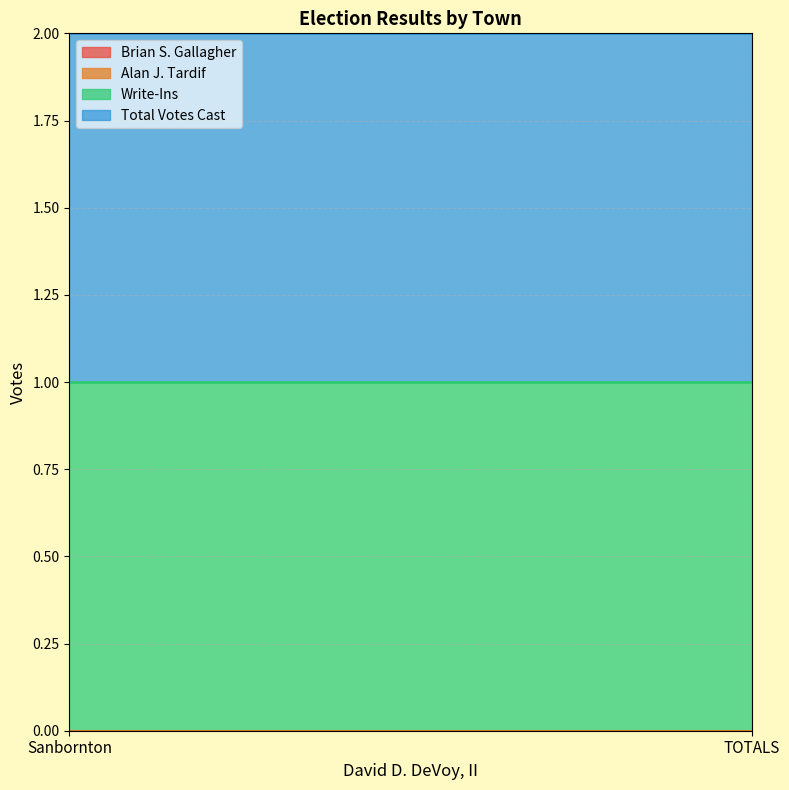

How many data points does each series have?

2